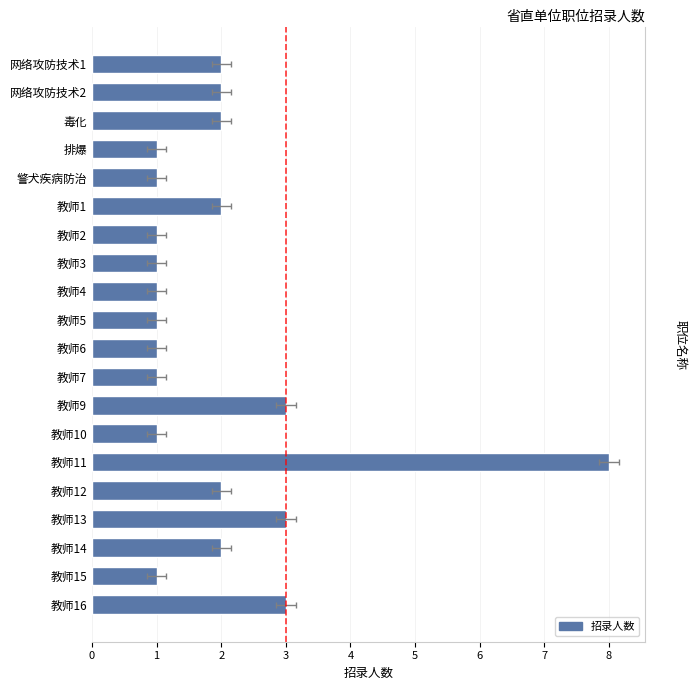

Between 教师2 and 教师6, which is larger?

教师2